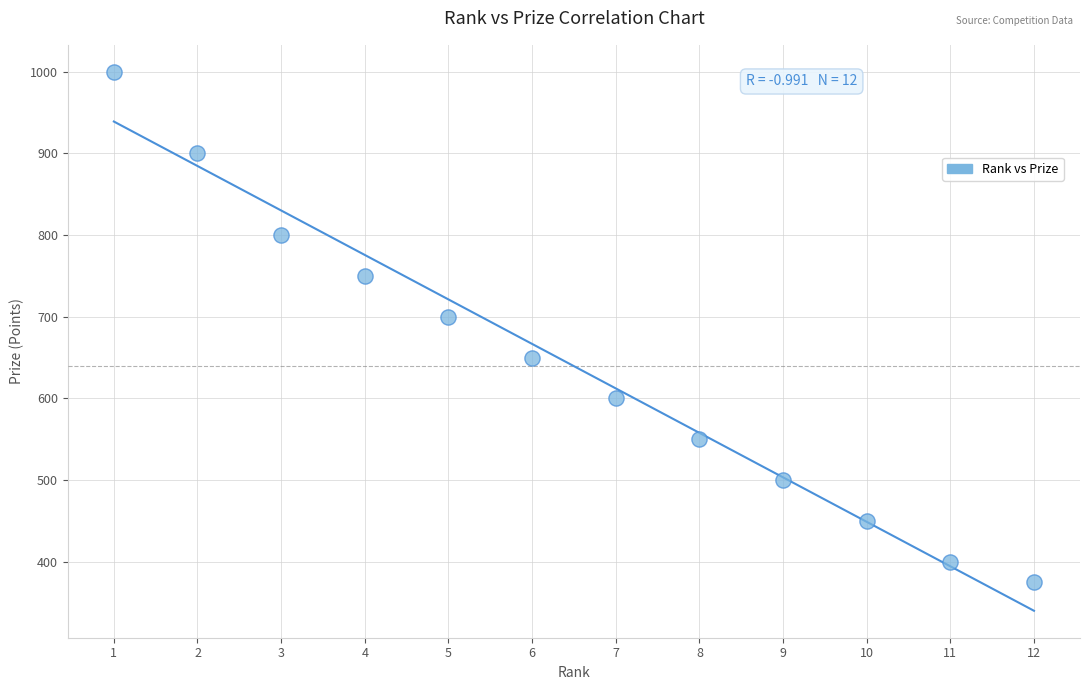

What Y value in the scatter plot is closest to 687?

700